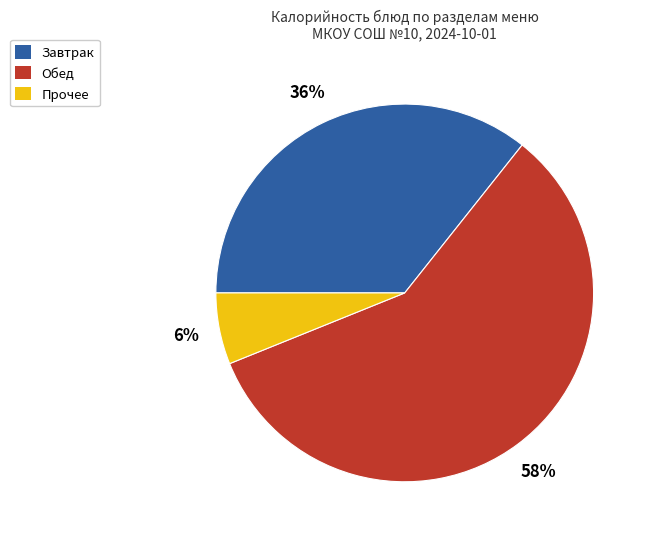

How many segments does this pie chart have?

3